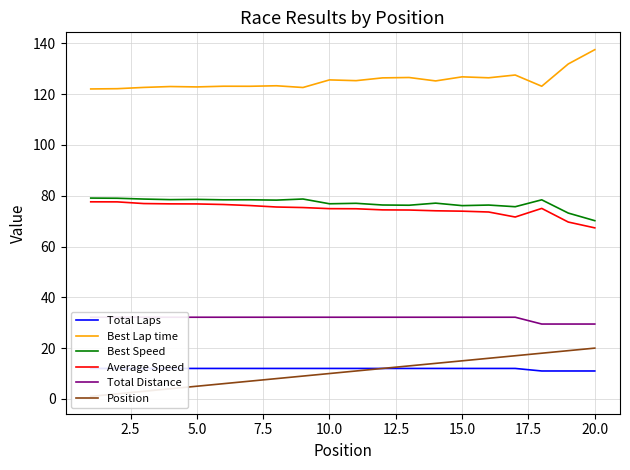

True or false: Total Distance and Total Laps intersect in this chart.

False